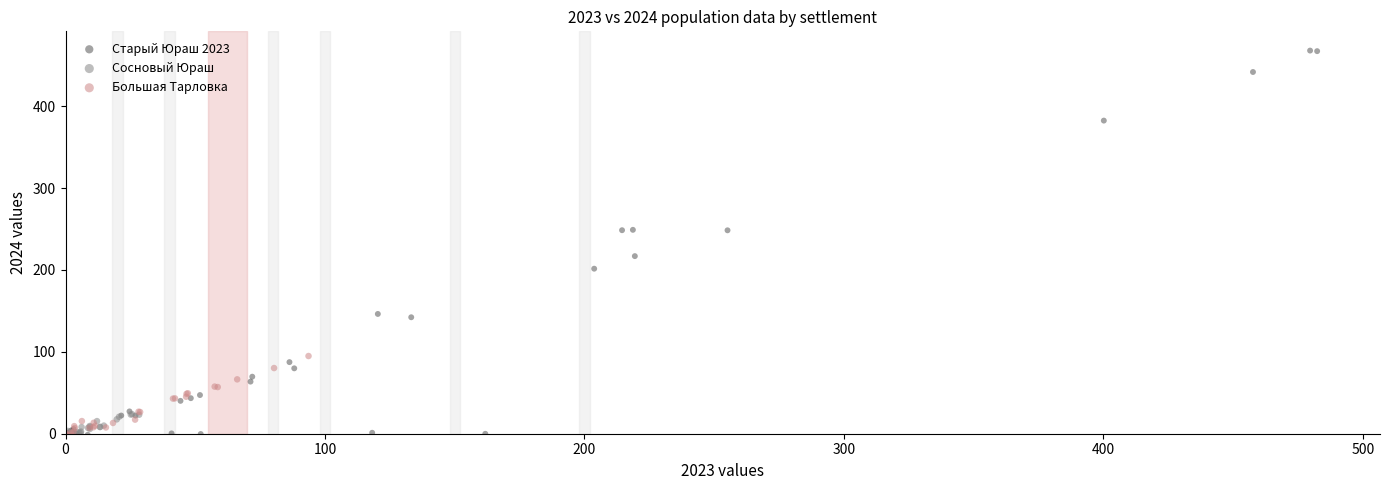

What are all the series names shown in the legend?

Старый Юраш 2023, Сосновый Юраш, Большая Тарловка